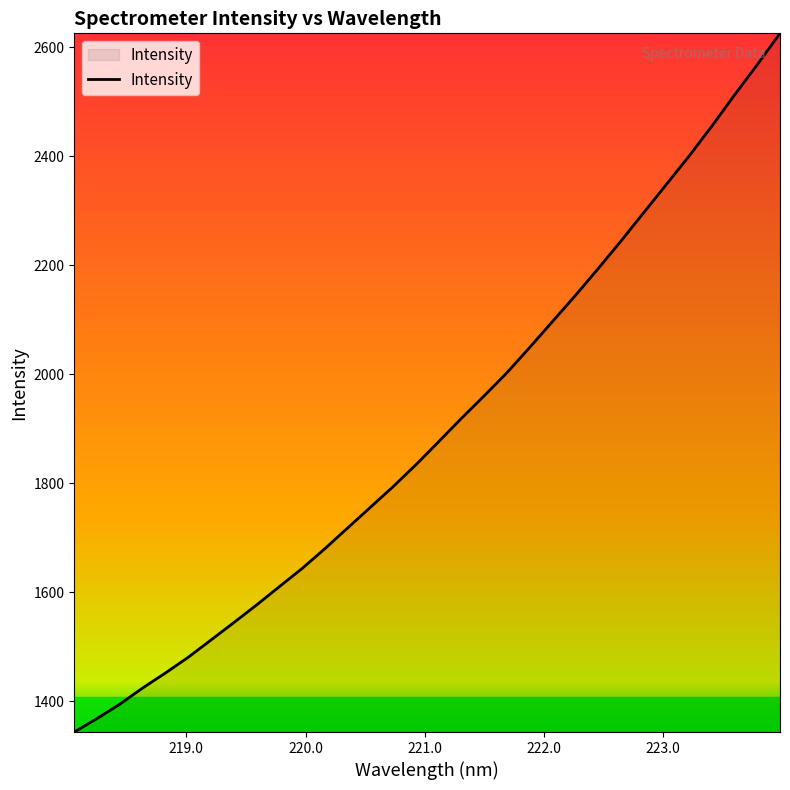

What is the smallest value displayed?

1343.4